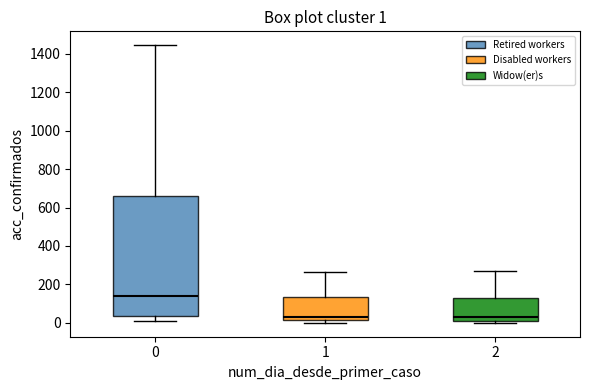

Which box is the tallest, from its lower edge to its upper edge?

0